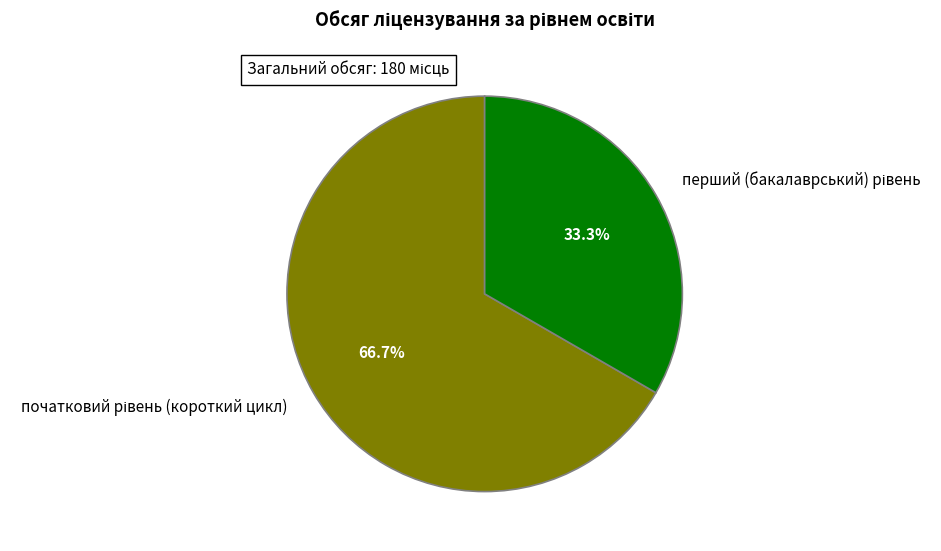

Is there a majority slice in this chart?

Yes